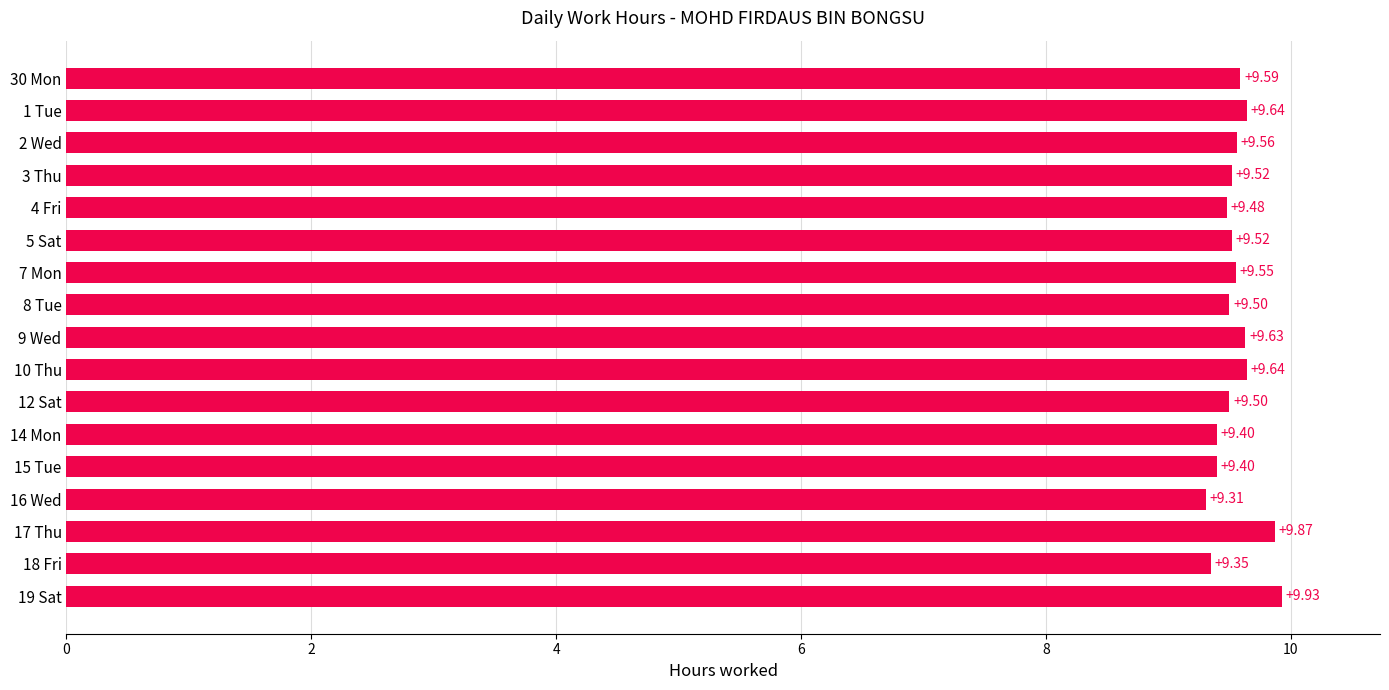

Which has a higher value, 7 Mon or 2 Wed?

2 Wed